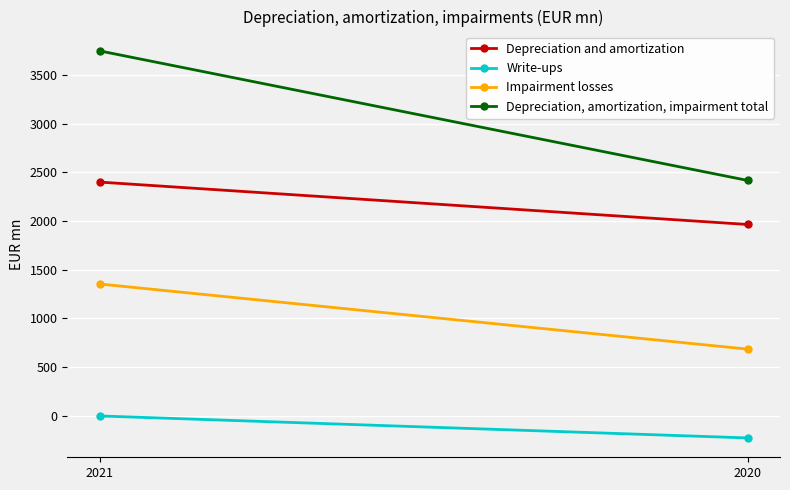

What is the difference between the highest and lowest values at 2021?

3754